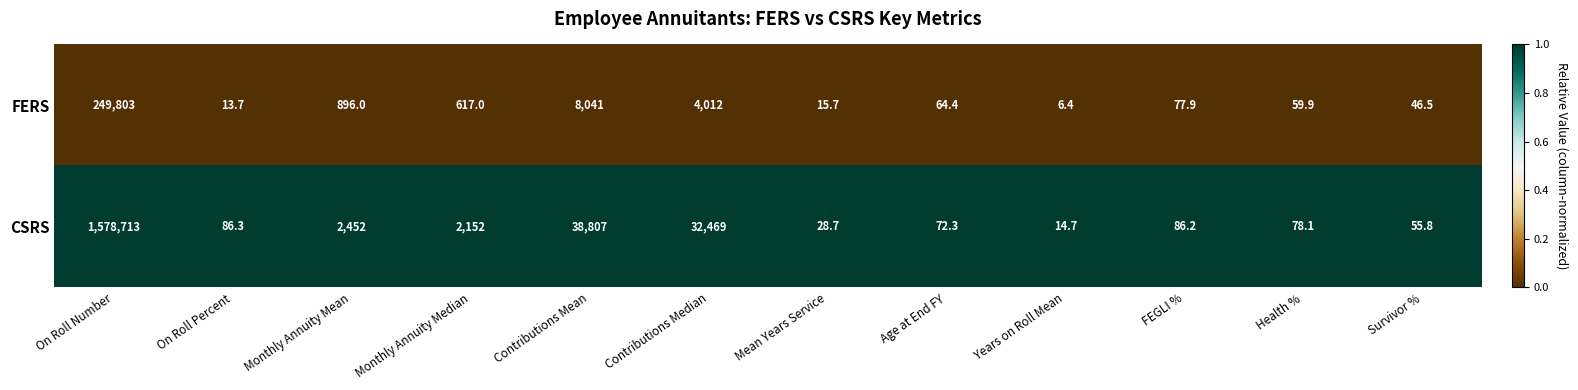

The CSRS series shows 78.1 at Health %. True or false?

True